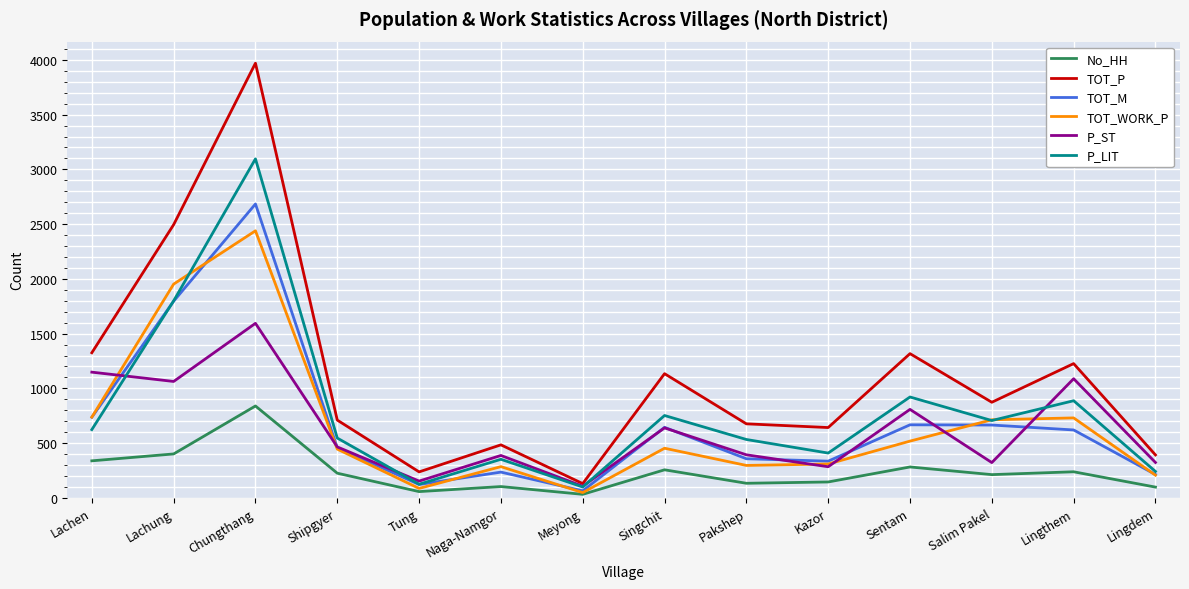

Rank the series by their maximum value, from highest to lowest.

TOT_P, P_LIT, TOT_M, TOT_WORK_P, P_ST, No_HH